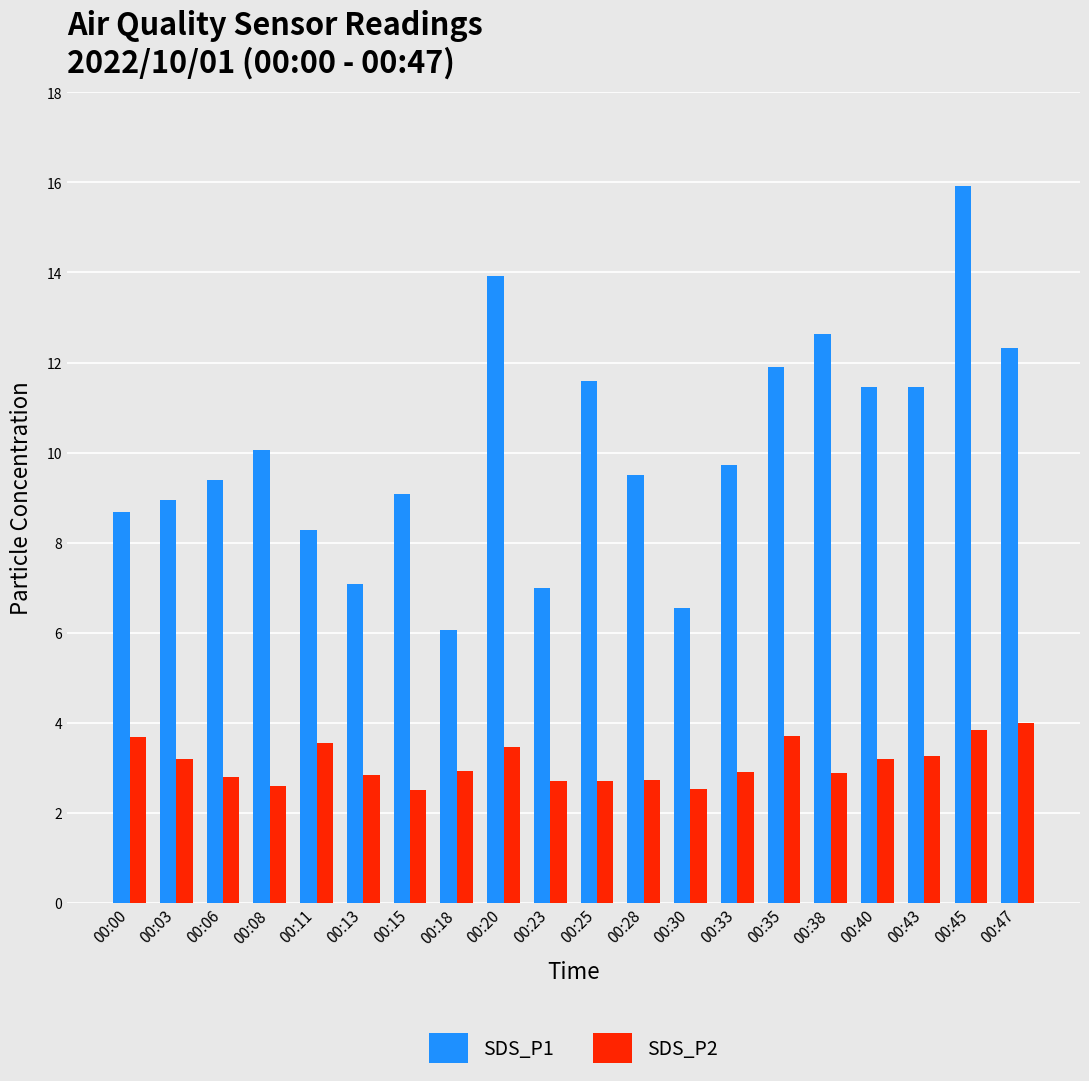

The value of SDS_P2 at 00:28 is 2.7. True or false?

True